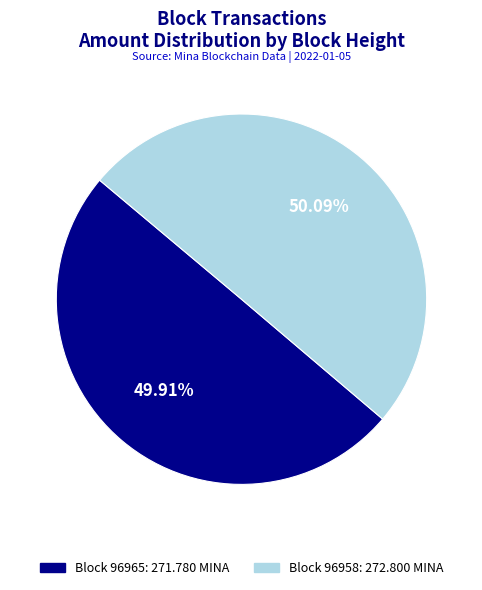

Does any single category account for the majority?

Yes